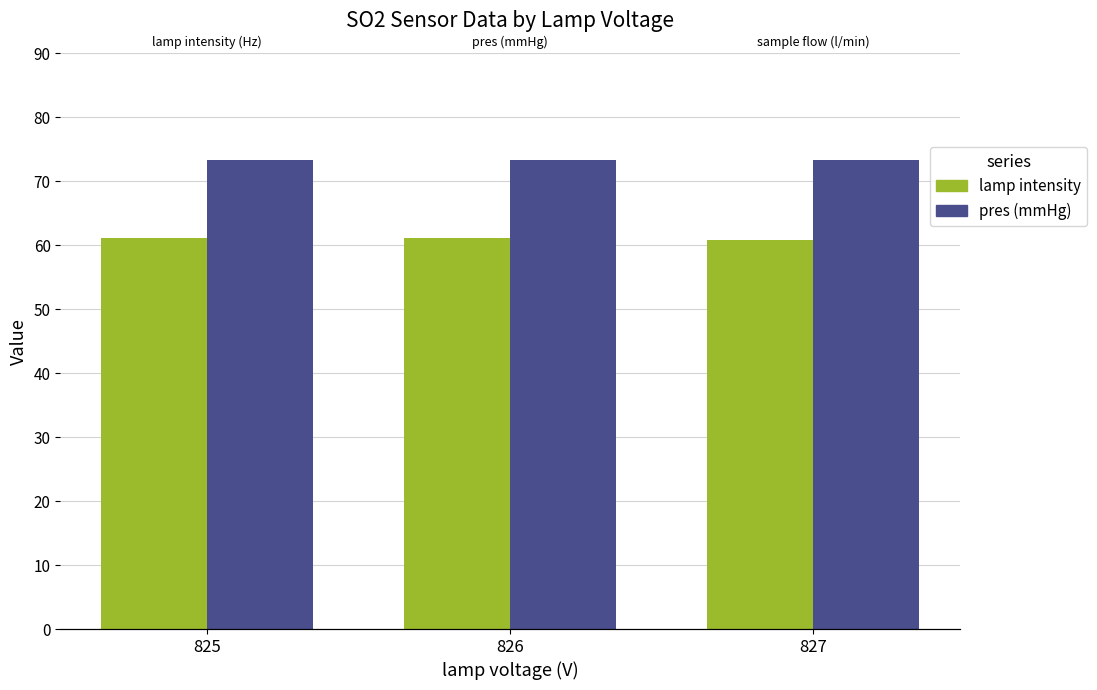

What is the minimum value for pres (mmHg)?

73.3